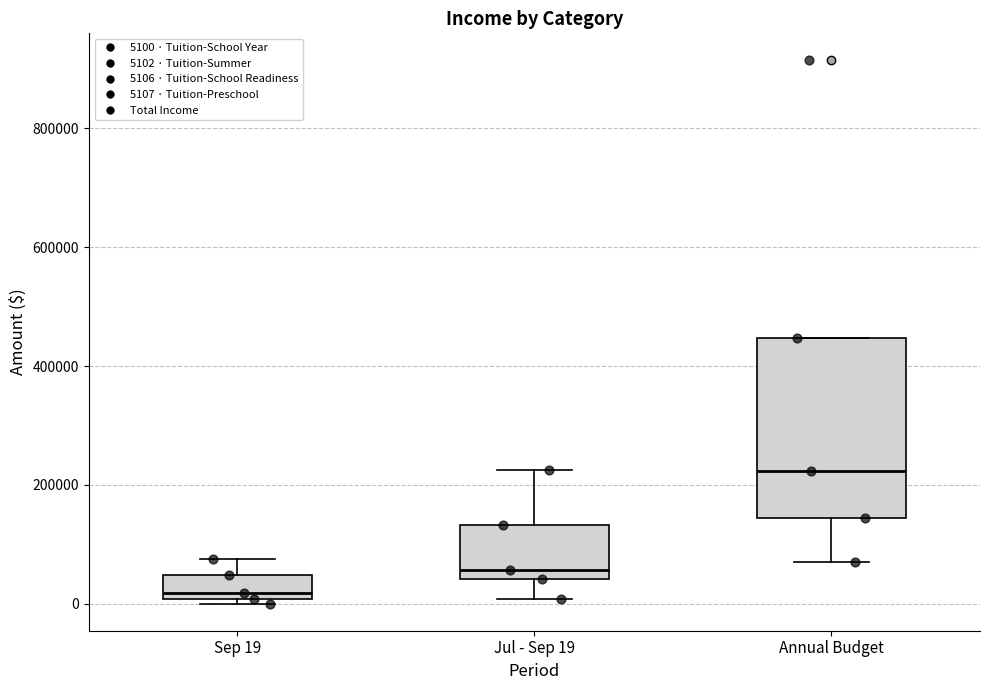

Which box has the highest median line?

Annual Budget